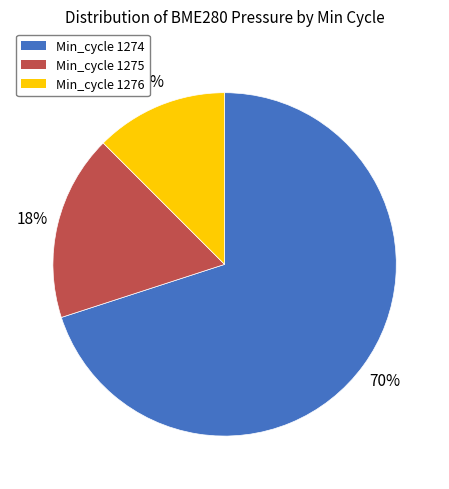

To the nearest percent, what is the combined percentage of Min_cycle 1276 and Min_cycle 1274?

82%